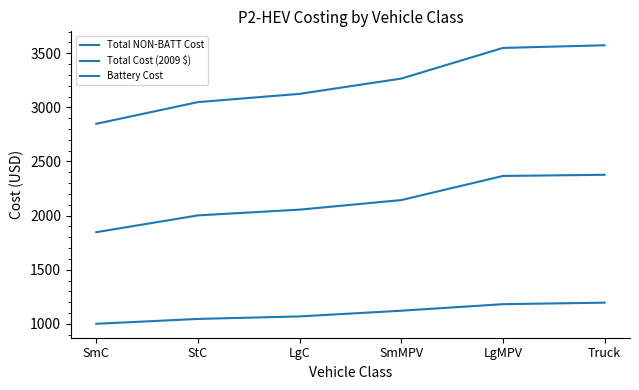

How many lines are shown in the chart?

3